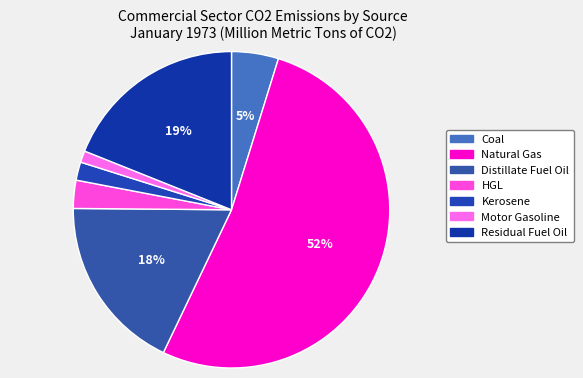

Does Natural Gas represent more than half of the total?

Yes